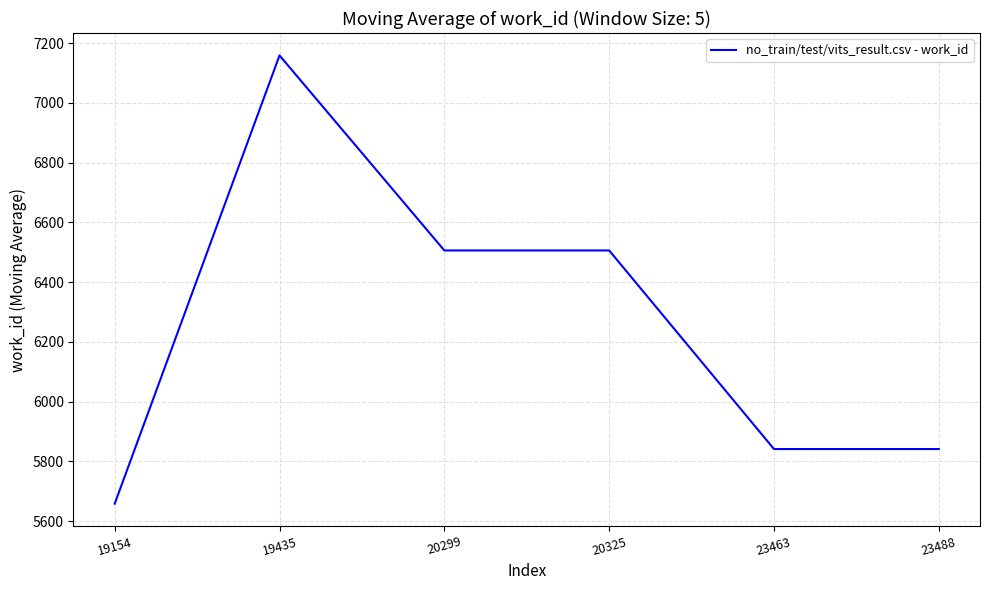

True or false: there are more than 0 points higher than both neighbors.

True